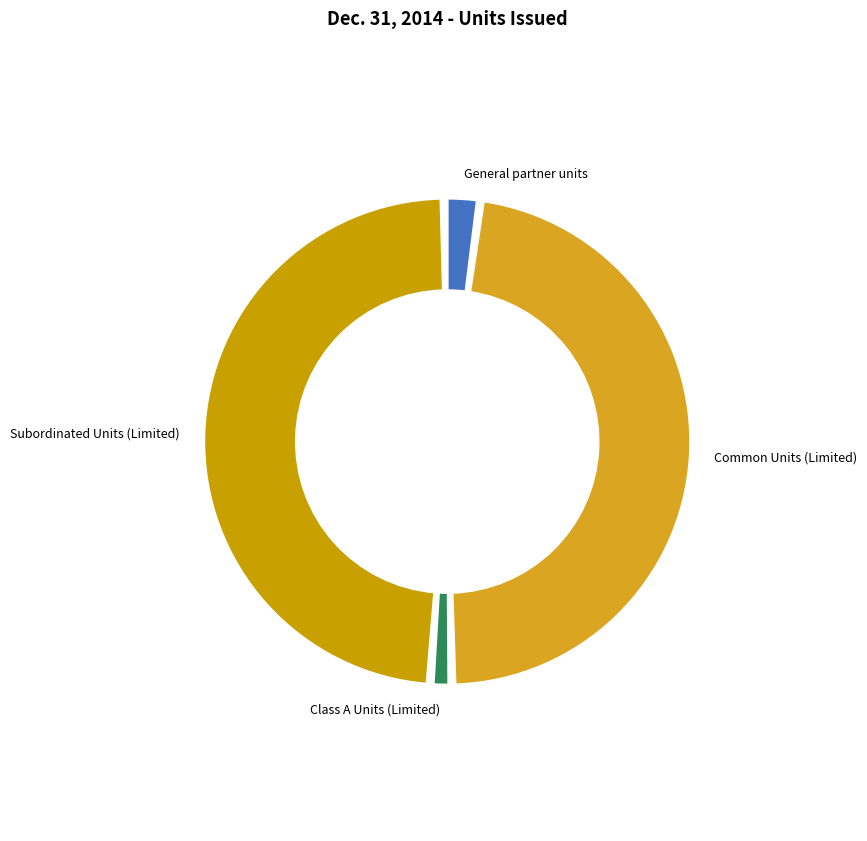

Approximately how many times larger is the value at Subordinated Units (Limited) compared to General partner units?

24.5